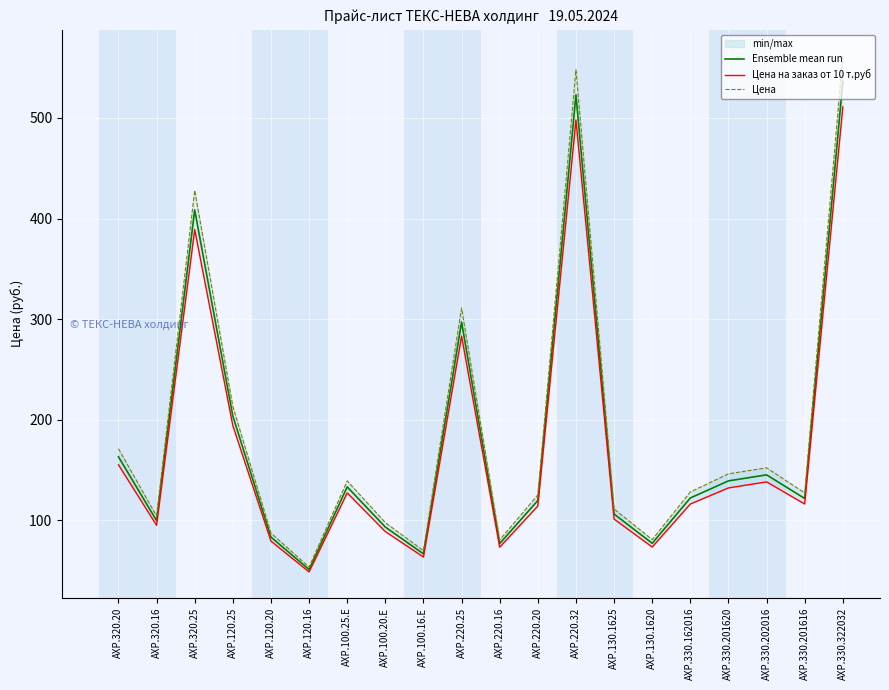

At which category does Цена reach its first local valley?

AXP.320.16